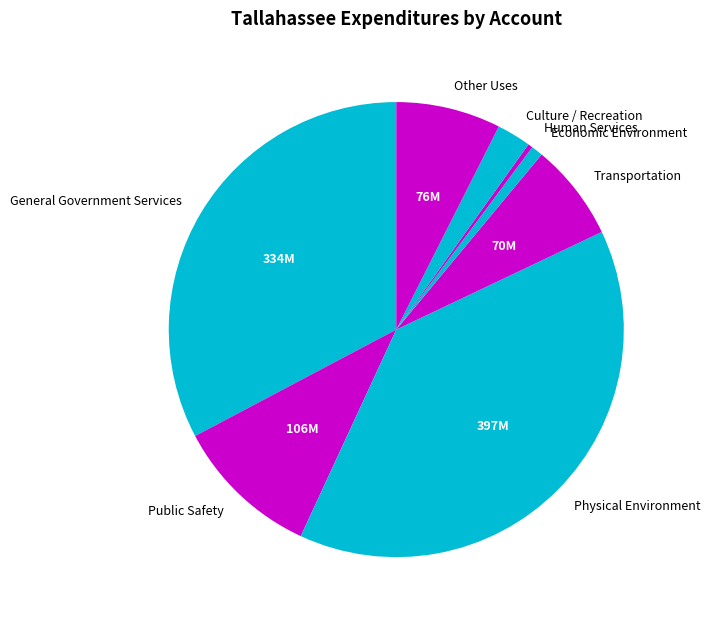

Is the sum of Public Safety and General Government Services greater than half?

No